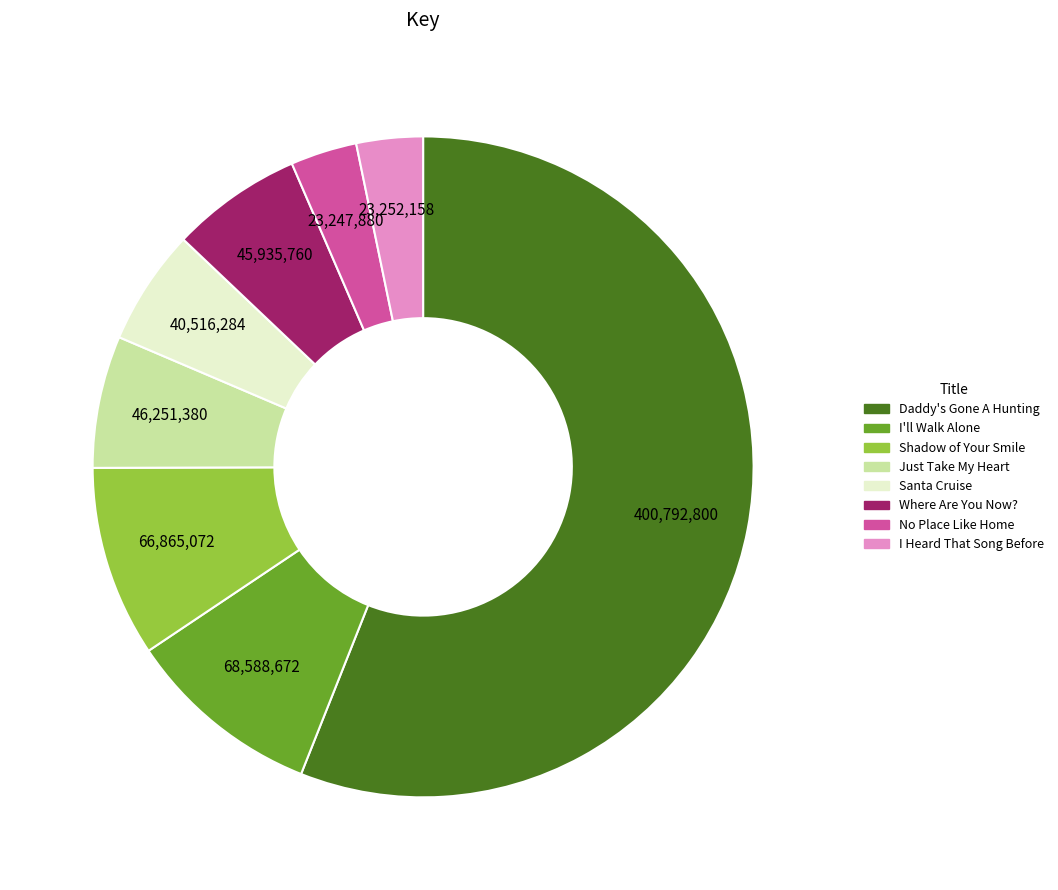

Approximately how many times larger is the value at No Place Like Home compared to I'll Walk Alone?

0.3